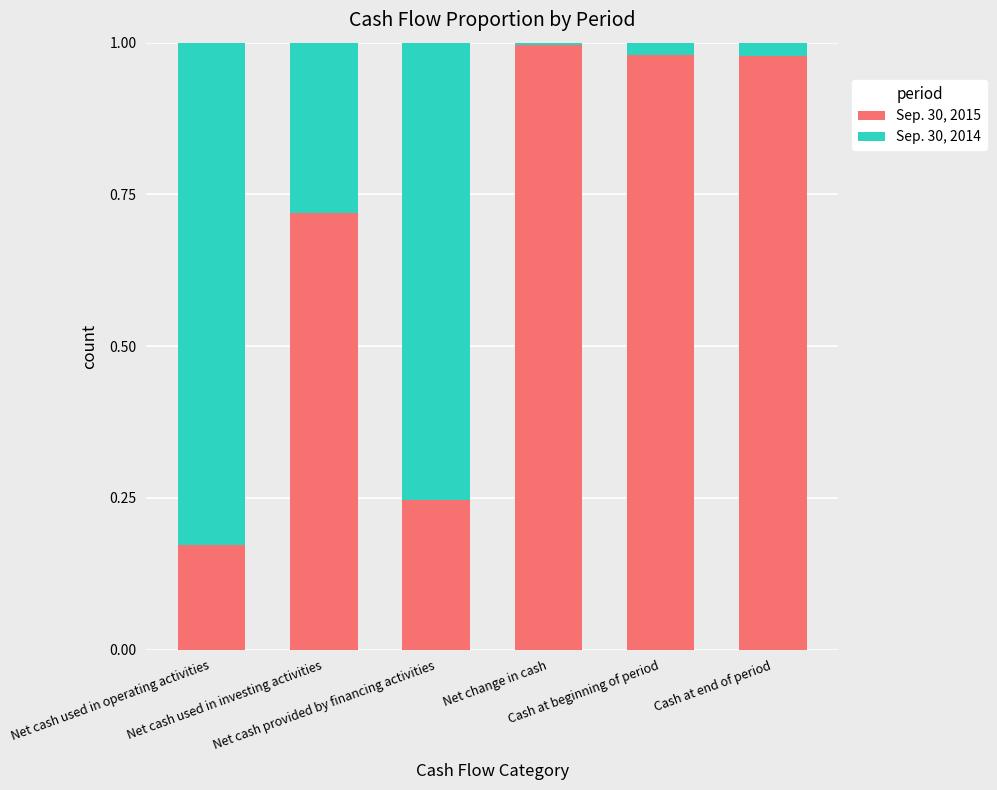

What is the sum of all Sep. 30, 2015 values?

4.1